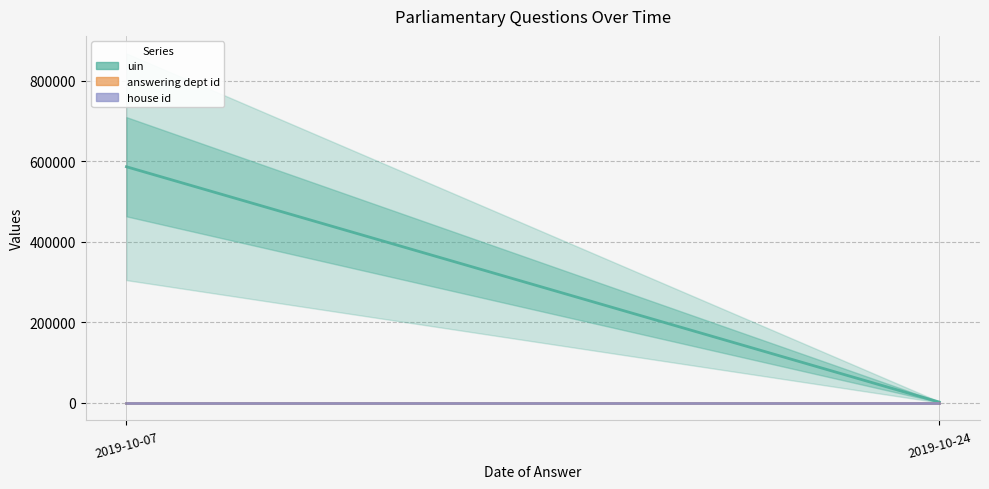

The answering dept id series shows 3 at 2019-10-24. True or false?

False